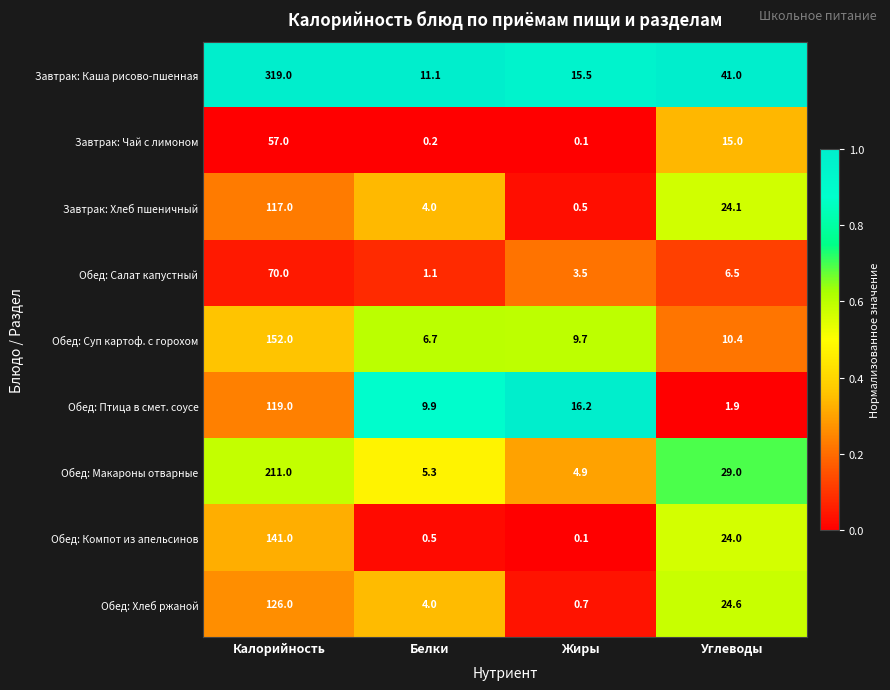

Is it true that Обед: Макароны отварные equals 29.0 at Углеводы?

True